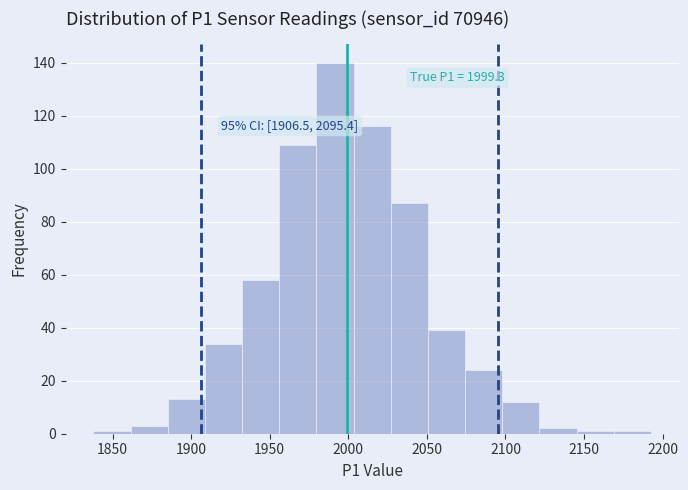

Over which range of the x-axis is the bar tallest?

1980 to 2005